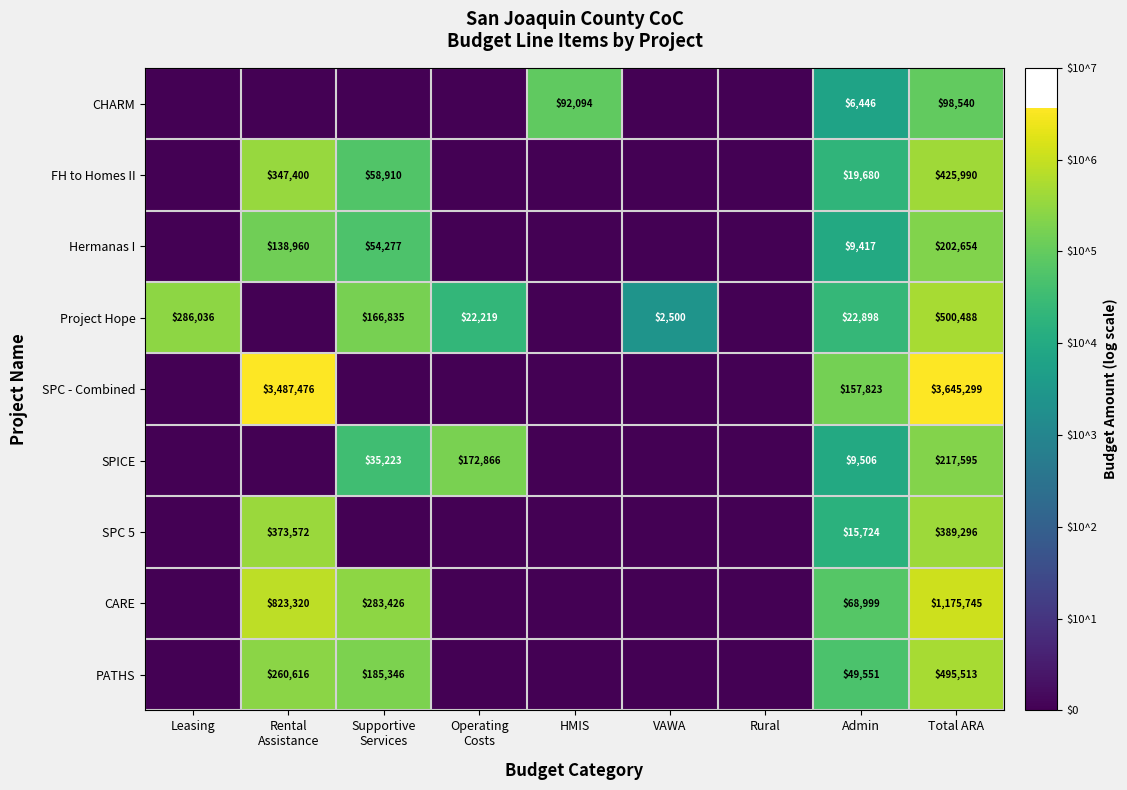

Is the value of SPC 5 at Total ARA greater than the value of CHARM at Total ARA?

Yes